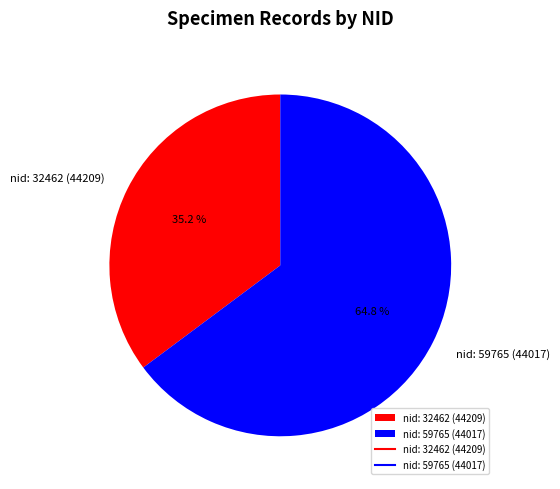

Which has a higher value, nid: 59765 (44017) or nid: 32462 (44209)?

nid: 59765 (44017)